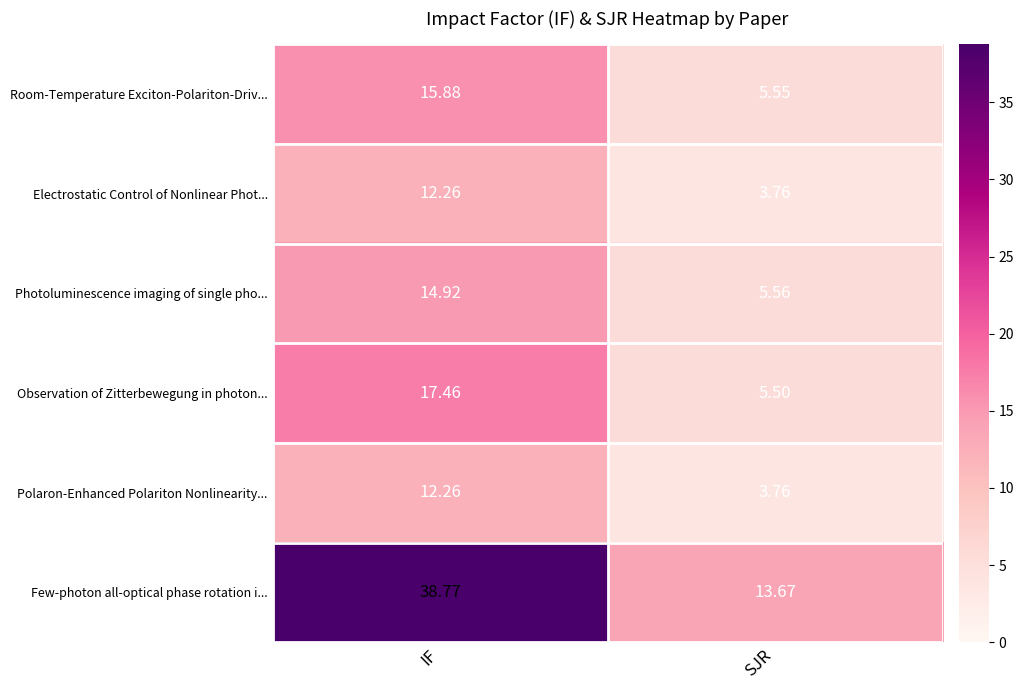

Where does the Observation of Zitterbewegung in photon... series first go above 17?

IF